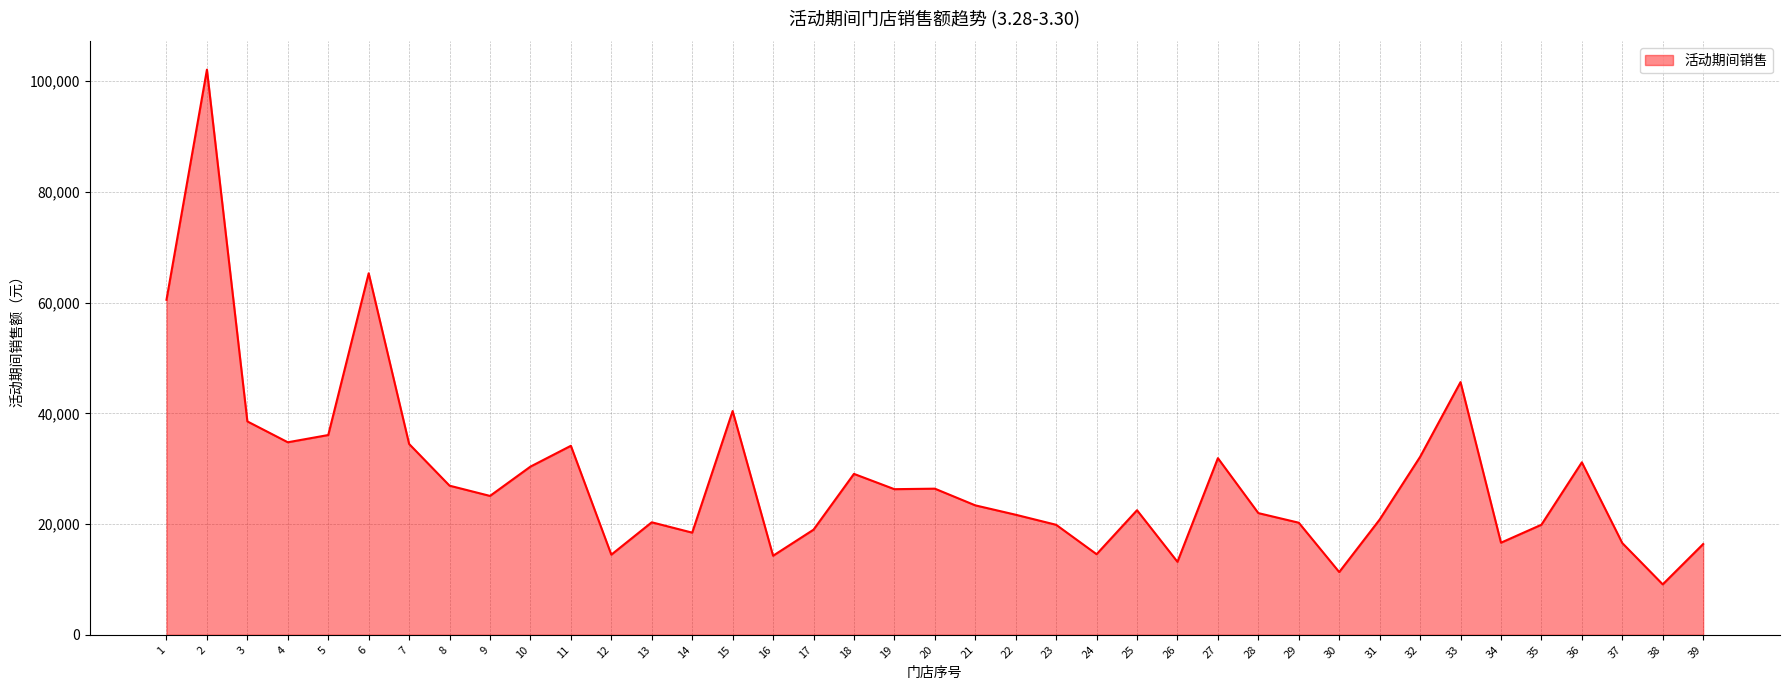

How many categories are shown in the chart?

39